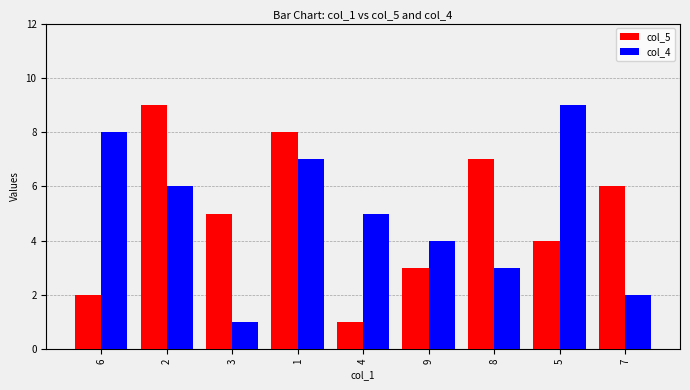

Is the value of col_5 at 9 greater than the value of col_4 at 4?

No